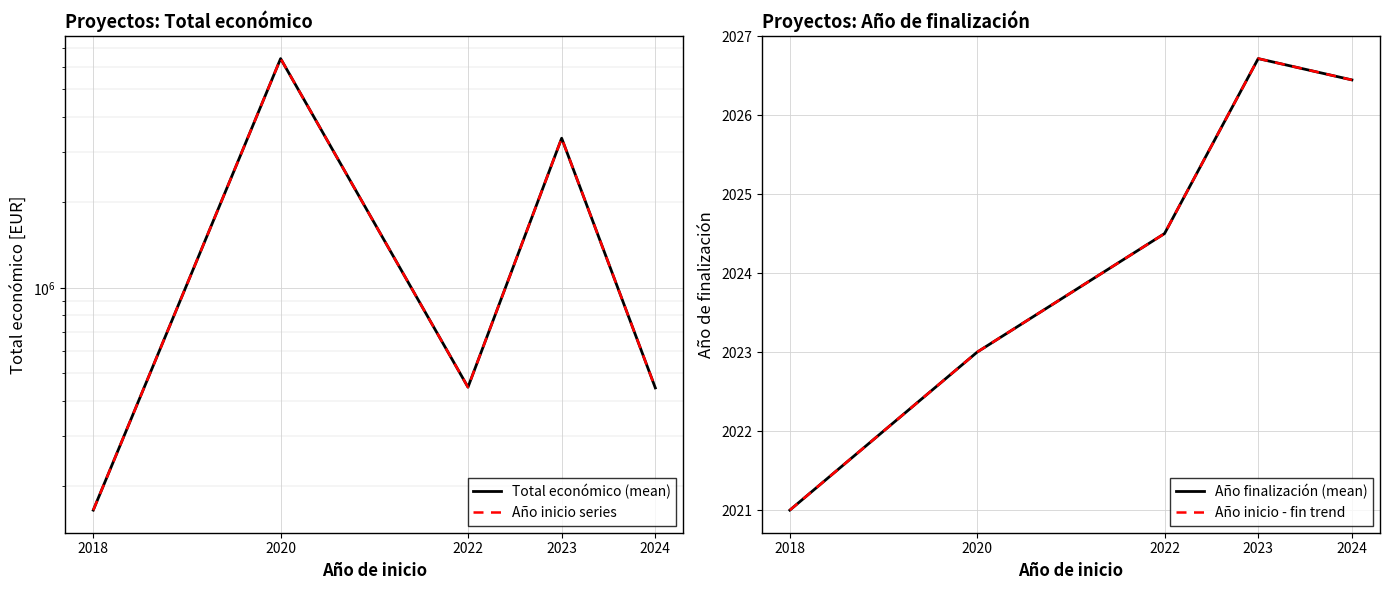

Where is the first local maximum for Año inicio - fin trend?

2023